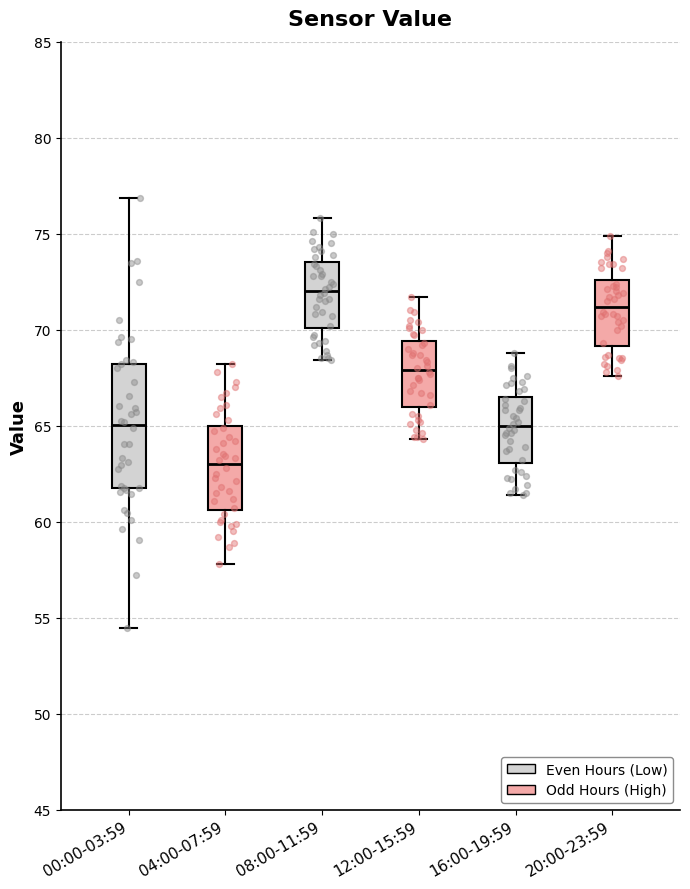

Where is the upper edge of the box for 04:00-07:59 on the y-axis? The values are not printed on the chart, so give them approximately, as read against the axis.

65.0